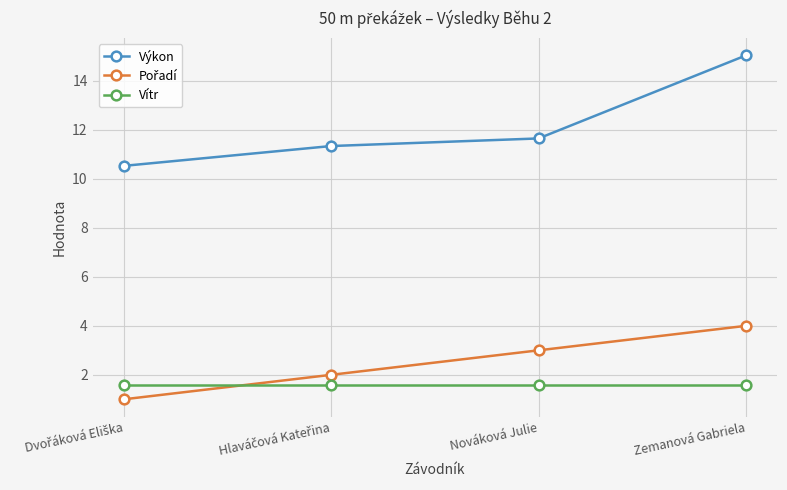

True or false: Vítr and Výkon cross at least once.

False